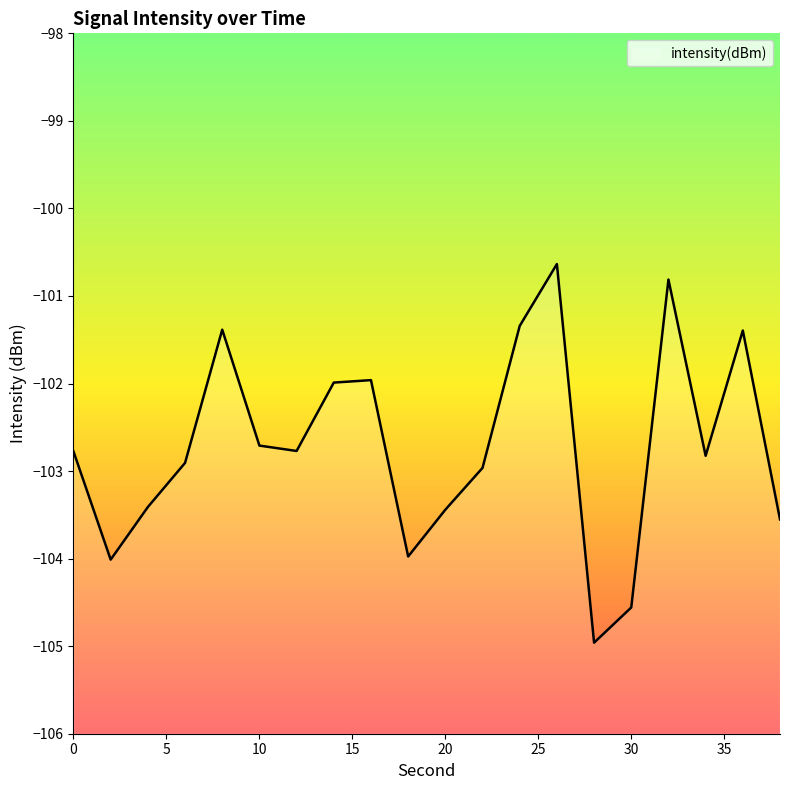

Where is the first local maximum?

8